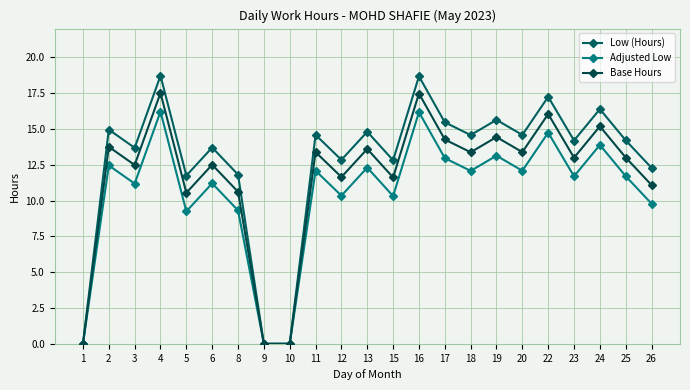

List the series in order of their peak value, highest first.

Low (Hours), Base Hours, Adjusted Low